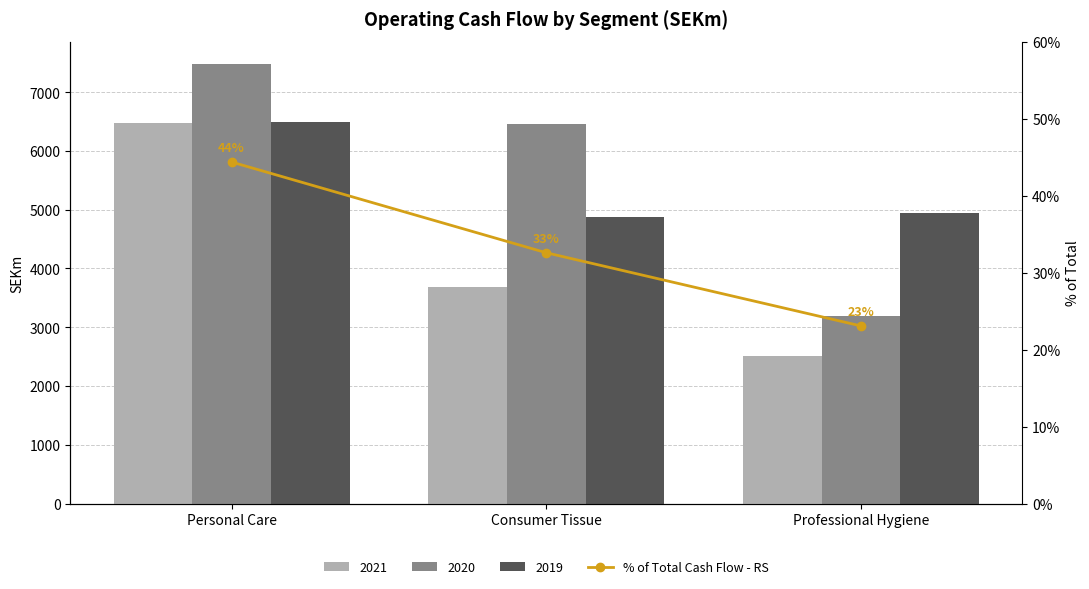

What is the change in value from Personal Care to Professional Hygiene?

-21.3